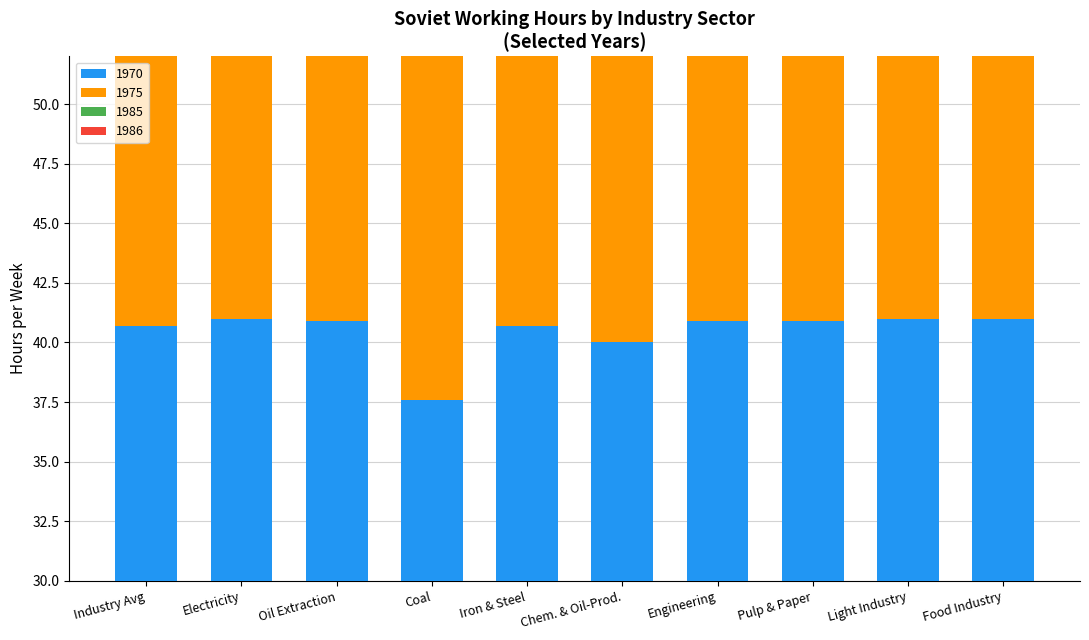

Reading left to right, list all the values displayed in this chart.

1970: Industry Avg=40.7	Electricity=41.0	Oil Extraction=40.9	Coal=37.6	Iron & Steel=40.7	Chem. & Oil-Prod.=40.0	Engineering=40.9	Pulp & Paper=40.9	Light Industry=41.0	Food Industry=41.0
1975: Industry Avg=40.7	Electricity=41.0	Oil Extraction=40.9	Coal=37.6	Iron & Steel=40.7	Chem. & Oil-Prod.=40.0	Engineering=40.9	Pulp & Paper=40.9	Light Industry=41.0	Food Industry=41.0
1985: Industry Avg=40.5	Electricity=40.9	Oil Extraction=40.9	Coal=33.8	Iron & Steel=40.8	Chem. & Oil-Prod.=40.0	Engineering=40.9	Pulp & Paper=40.7	Light Industry=40.9	Food Industry=41.0
1986: Industry Avg=0.0	Electricity=40.9	Oil Extraction=40.9	Coal=33.8	Iron & Steel=40.8	Chem. & Oil-Prod.=40.0	Engineering=40.9	Pulp & Paper=4.1	Light Industry=40.9	Food Industry=41.0